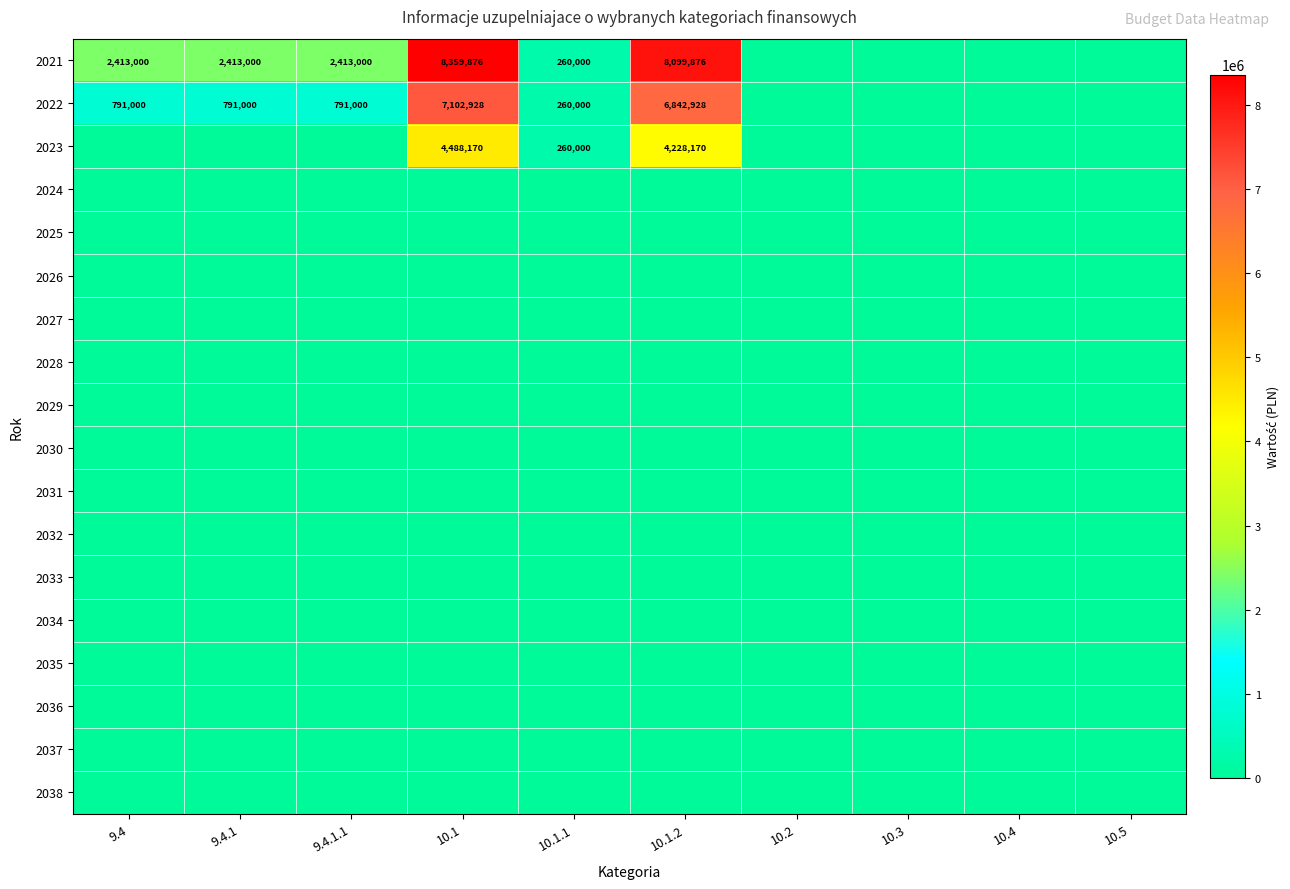

Count the number of data series in this chart.

18